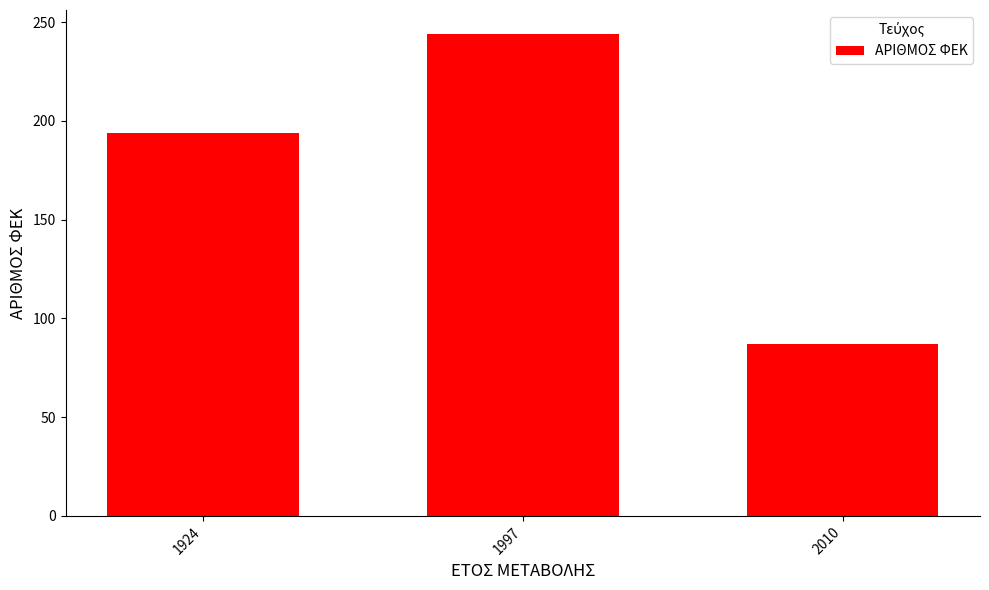

How many bars are there in total?

3